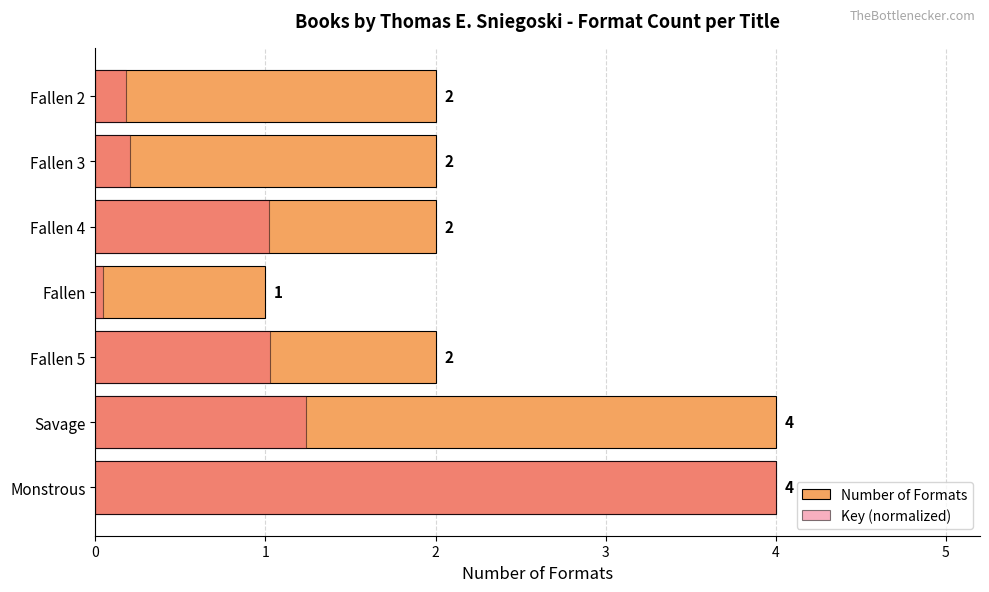

What are all the series names shown in the legend?

Number of Formats, Key (normalized)